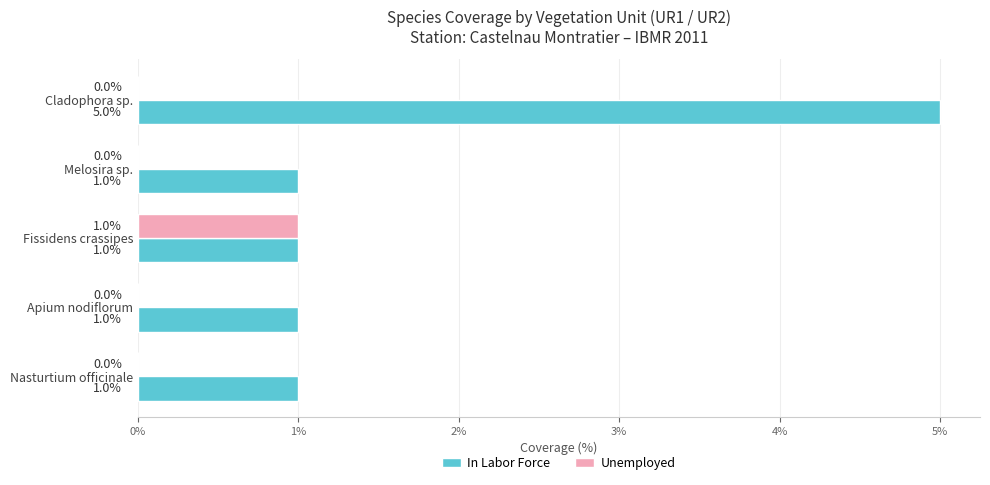

What are all the series names shown in the legend?

In Labor Force, Unemployed